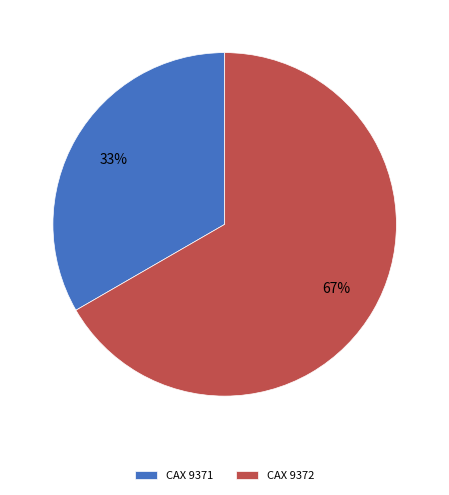

True or false: CAX 9371 accounts for 33% of the total.

True